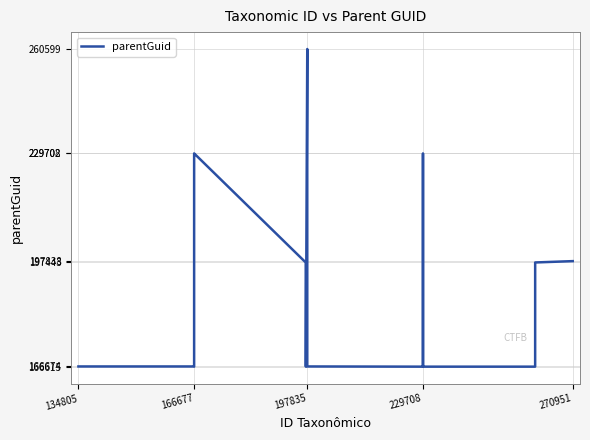

What is the minimum value shown in the chart?

166615